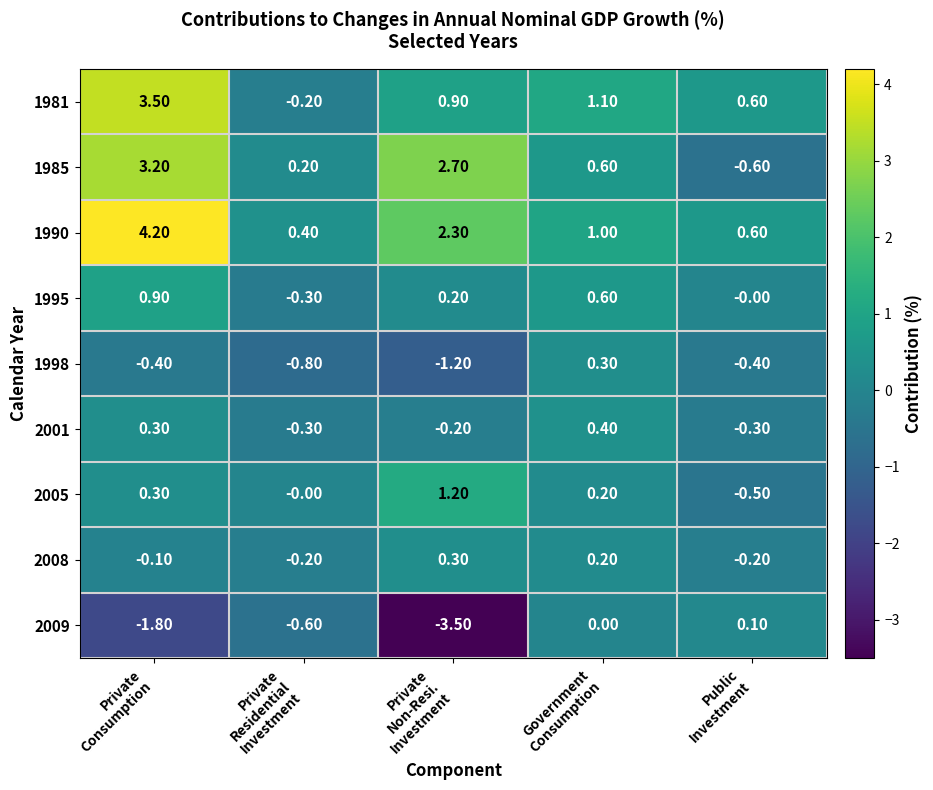

At how many categories does at least one series exceed 1?

3